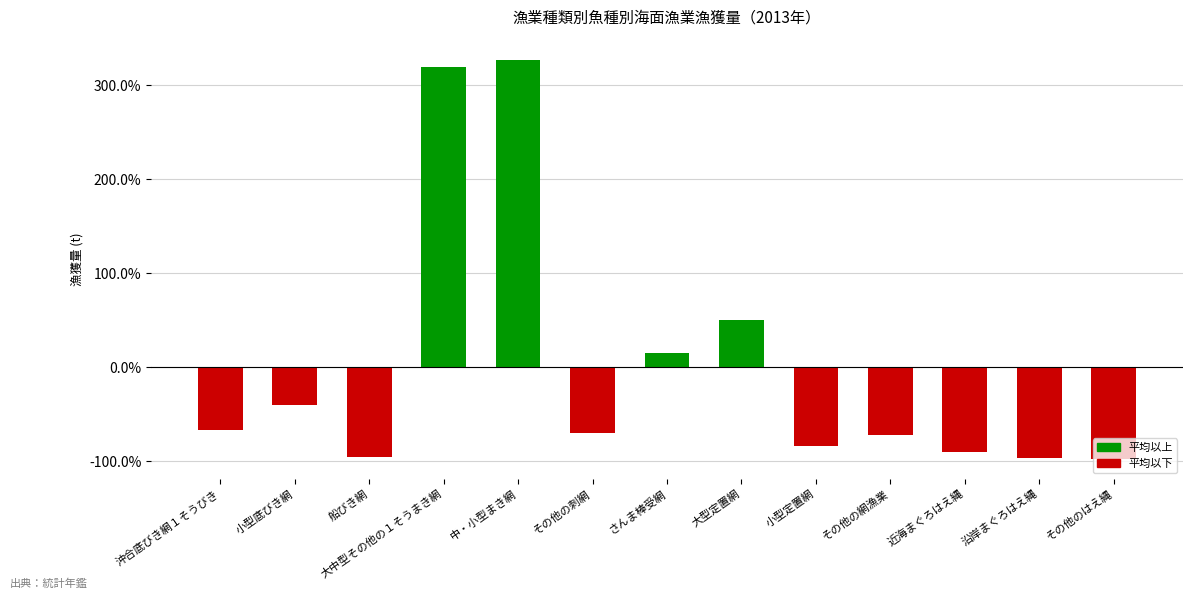

Which category has the highest value across all series?

中・小型まき網